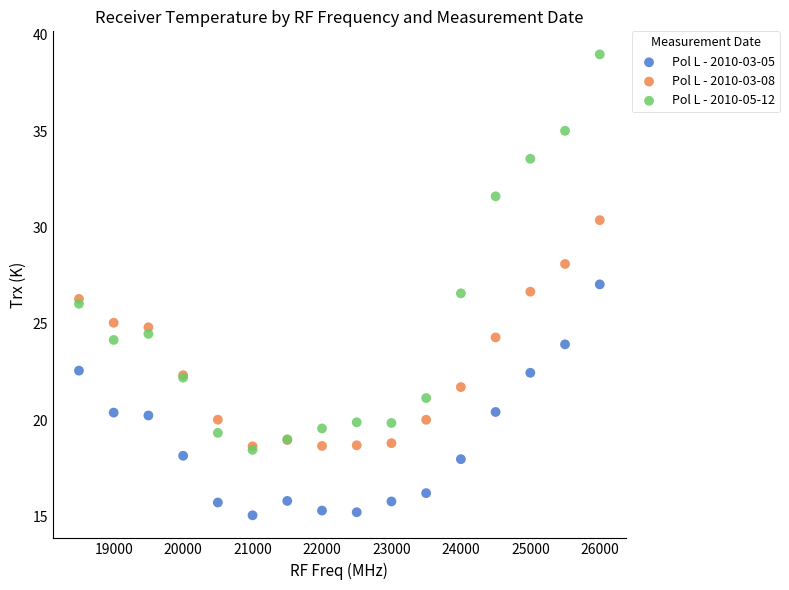

What are all the series names shown in the legend?

Pol L - 2010-03-05, Pol L - 2010-03-08, Pol L - 2010-05-12